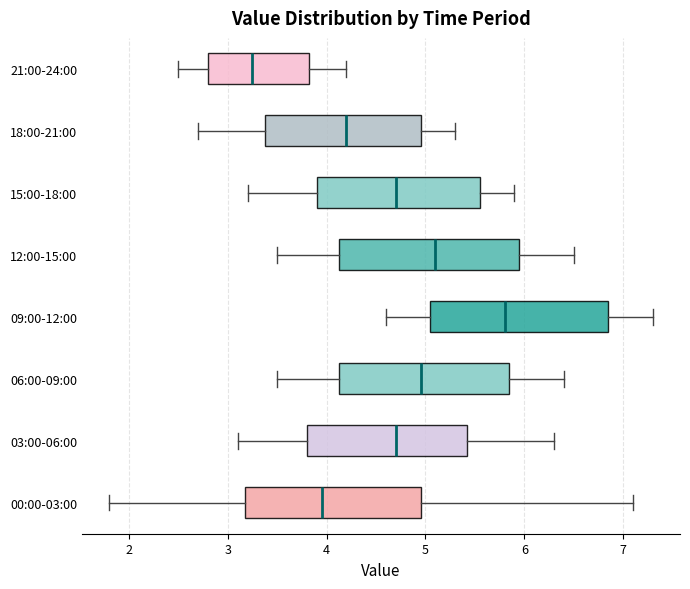

Reading bottom to top, read every box against the x-axis: the position of its median line, the range the box covers, and the ends of its whiskers. The values are not printed on the chart, so give them approximately, as read against the axis.

00:00-03:00: median 4.0, box 3.2 to 5.0, whiskers 1.8 to 7.1
03:00-06:00: median 4.7, box 3.8 to 5.4, whiskers 3.1 to 6.3
06:00-09:00: median 5.0, box 4.1 to 5.9, whiskers 3.5 to 6.4
09:00-12:00: median 5.8, box 5.1 to 6.9, whiskers 4.6 to 7.3
12:00-15:00: median 5.1, box 4.1 to 6.0, whiskers 3.5 to 6.5
15:00-18:00: median 4.7, box 3.9 to 5.6, whiskers 3.2 to 5.9
18:00-21:00: median 4.2, box 3.4 to 5.0, whiskers 2.7 to 5.3
21:00-24:00: median 3.3, box 2.8 to 3.8, whiskers 2.5 to 4.2